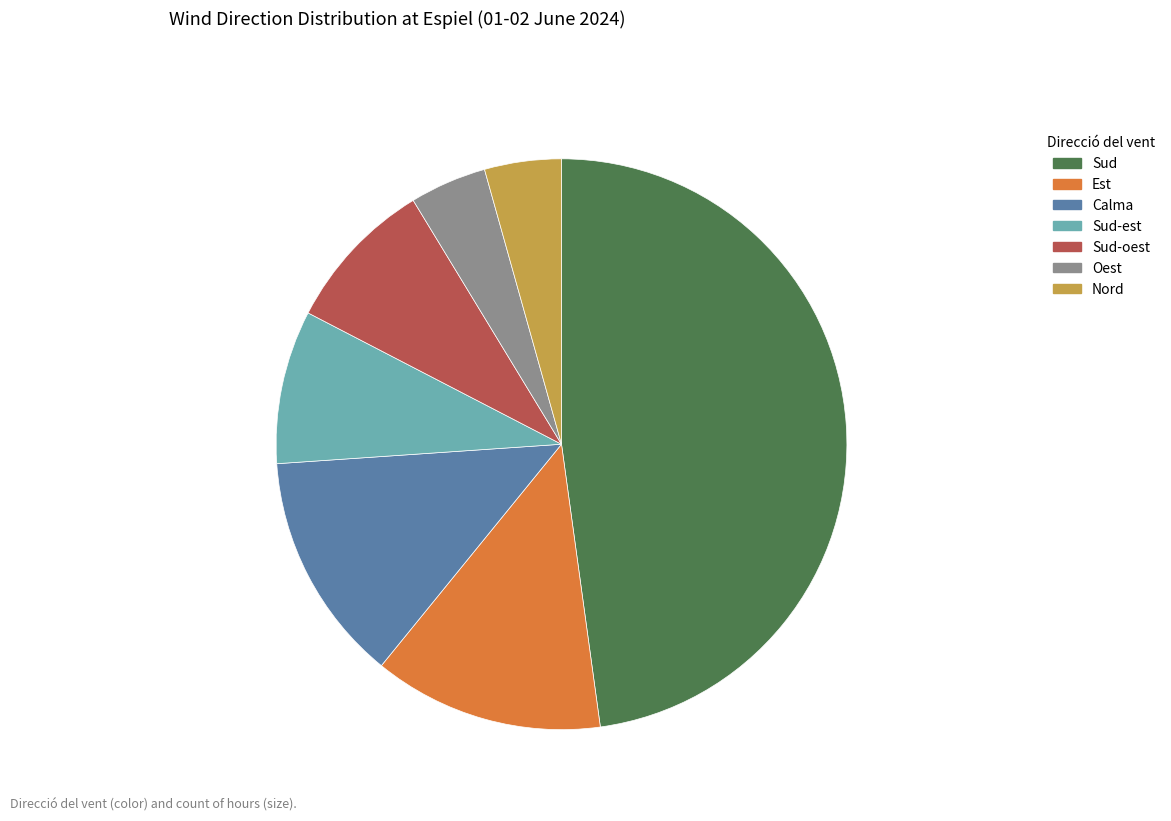

Which has a higher value, Sud-oest or Oest?

Sud-oest